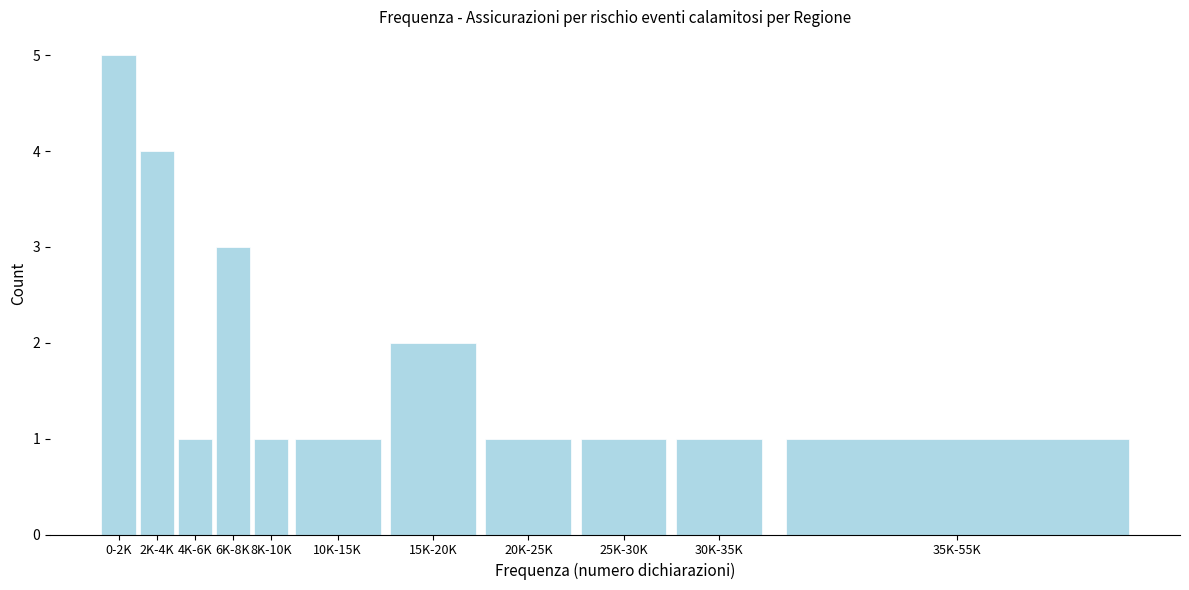

Reading right to left, transcribe all the data shown in this chart.

35K-55K=1	30K-35K=1	25K-30K=1	20K-25K=1	15K-20K=2	10K-15K=1	8K-10K=1	6K-8K=3	4K-6K=1	2K-4K=4	0-2K=5